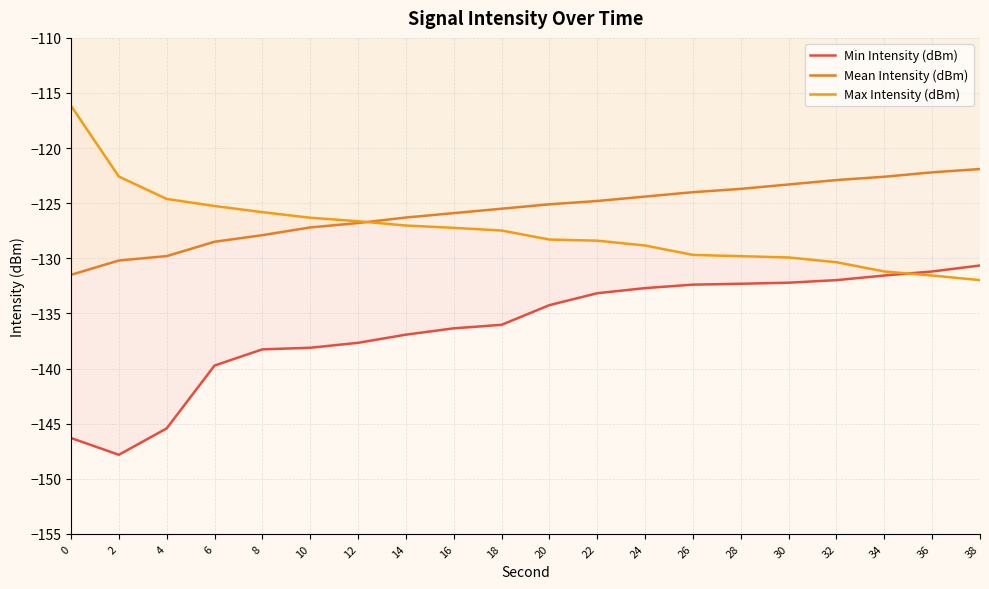

Where do Max Intensity (dBm) and Mean Intensity (dBm) first cross each other?

12 and 14